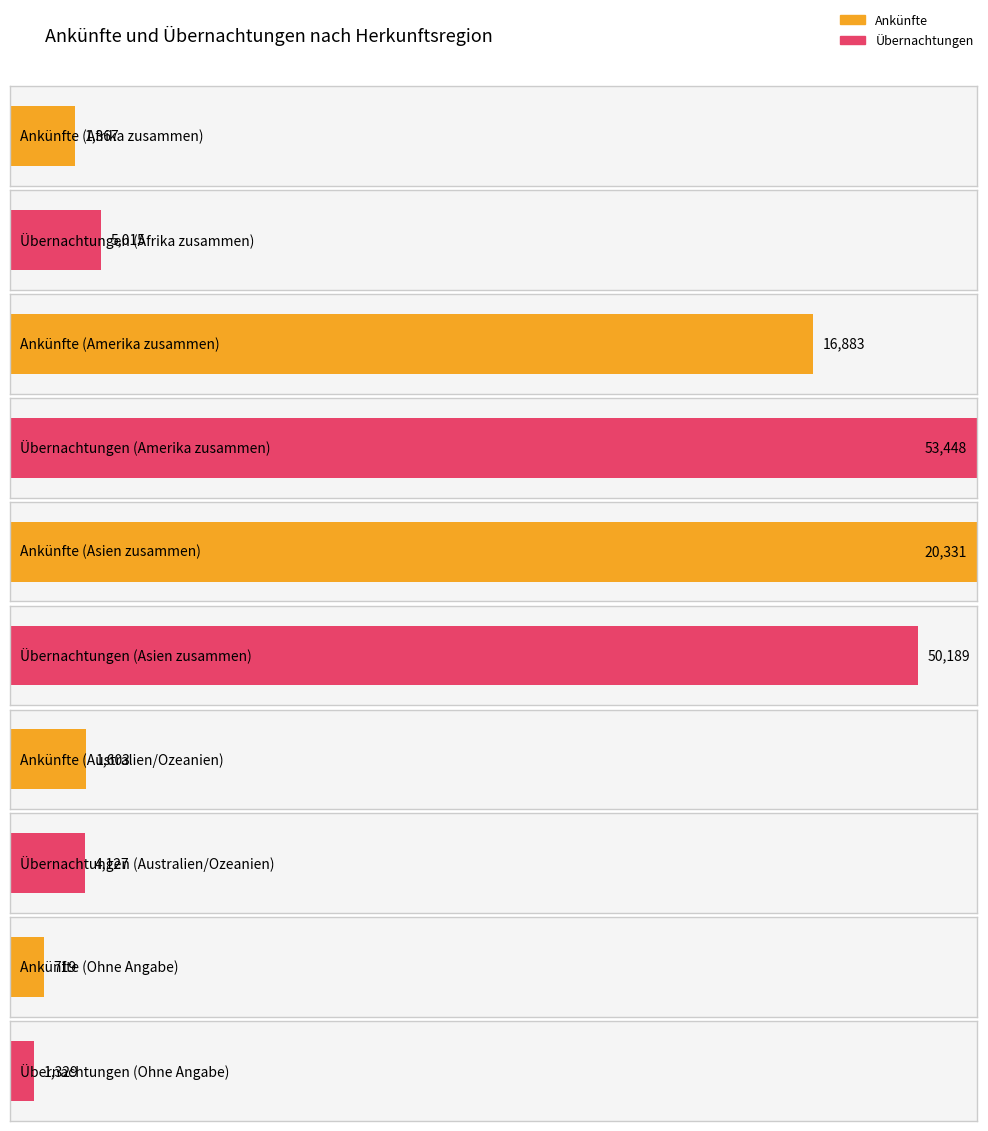

What is the difference between the maximum and second lowest values in the Ankünfte series?

18964